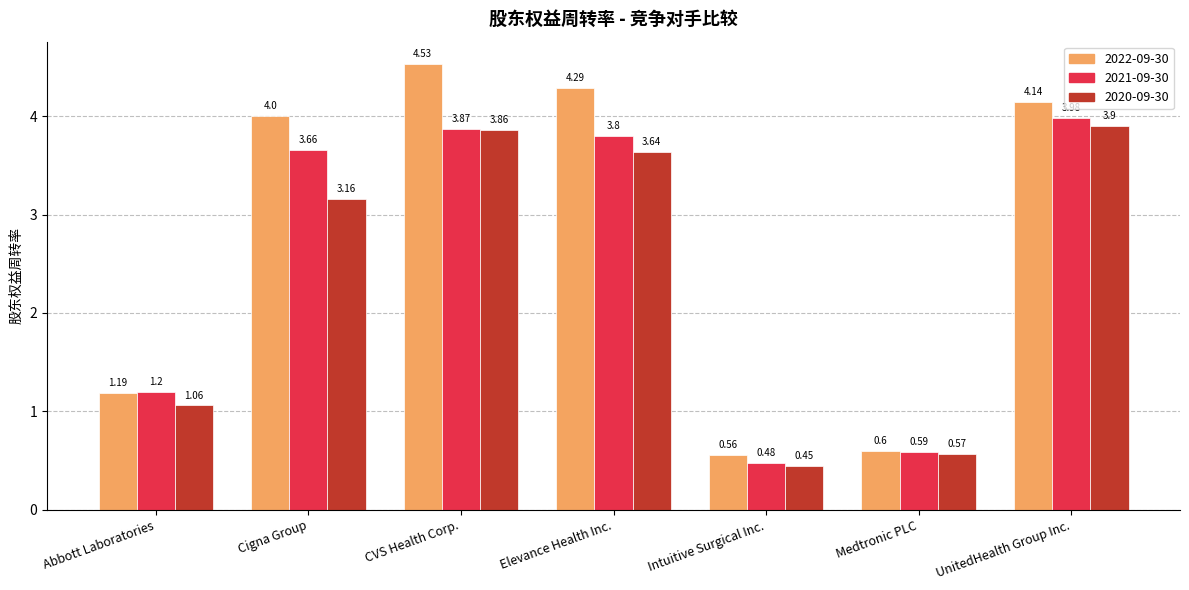

At which category does the chart reach its minimum across all series?

Intuitive Surgical Inc.